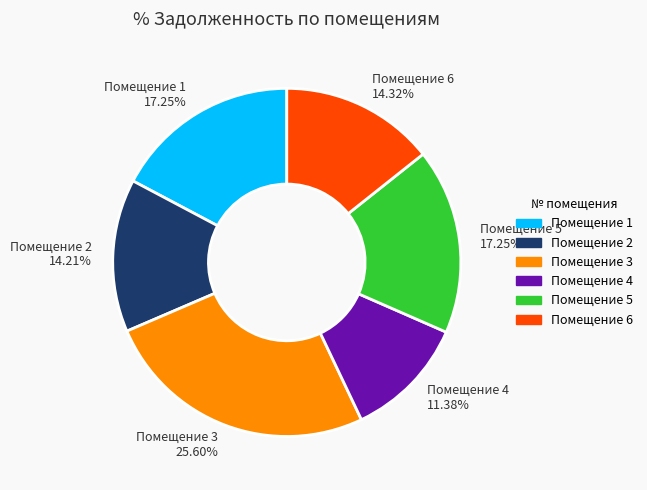

Approximately how many times larger is the value at Помещение 1 17.25% compared to Помещение 3 25.60%?

0.7